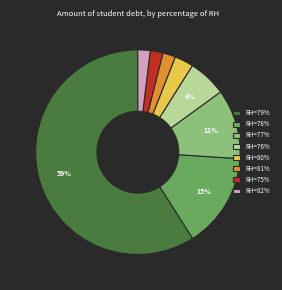

Which category has the biggest portion of the pie?

RH=79%